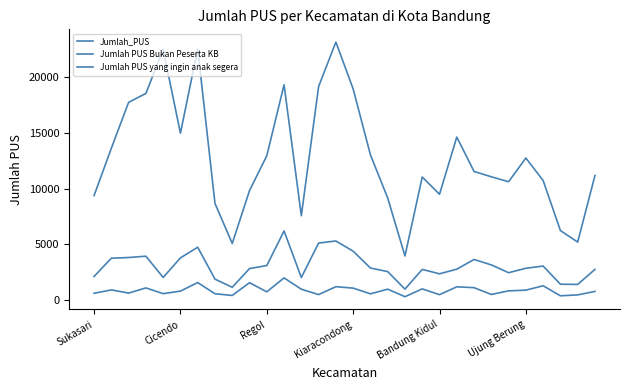

How many lines are shown in the chart?

3